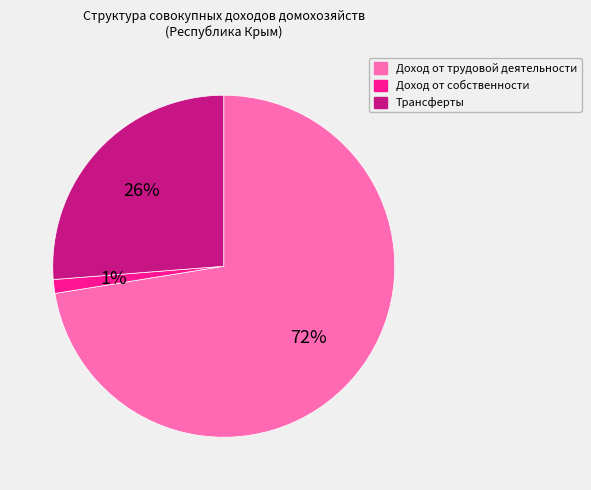

What percentage is the Доход от собственности slice, to the nearest percent?

1%